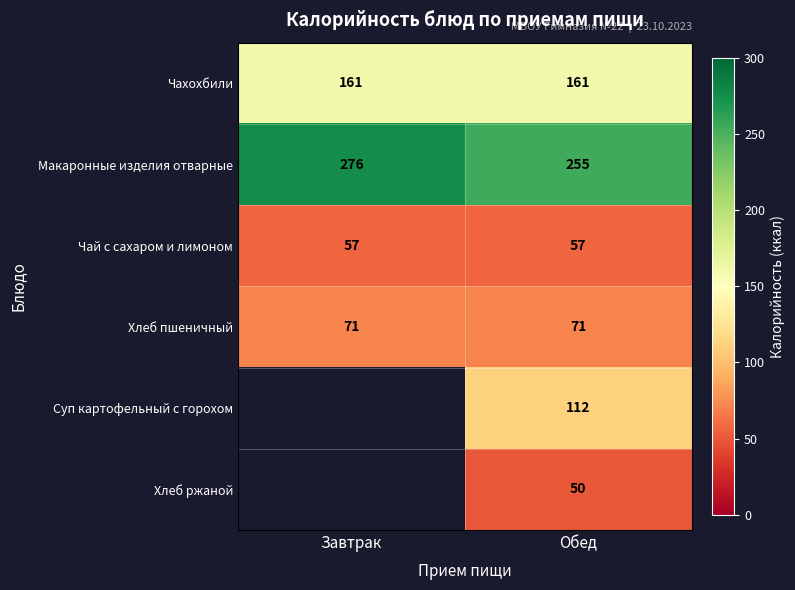

Rank the categories by Макаронные изделия отварные value from highest to lowest.

Завтрак, Обед